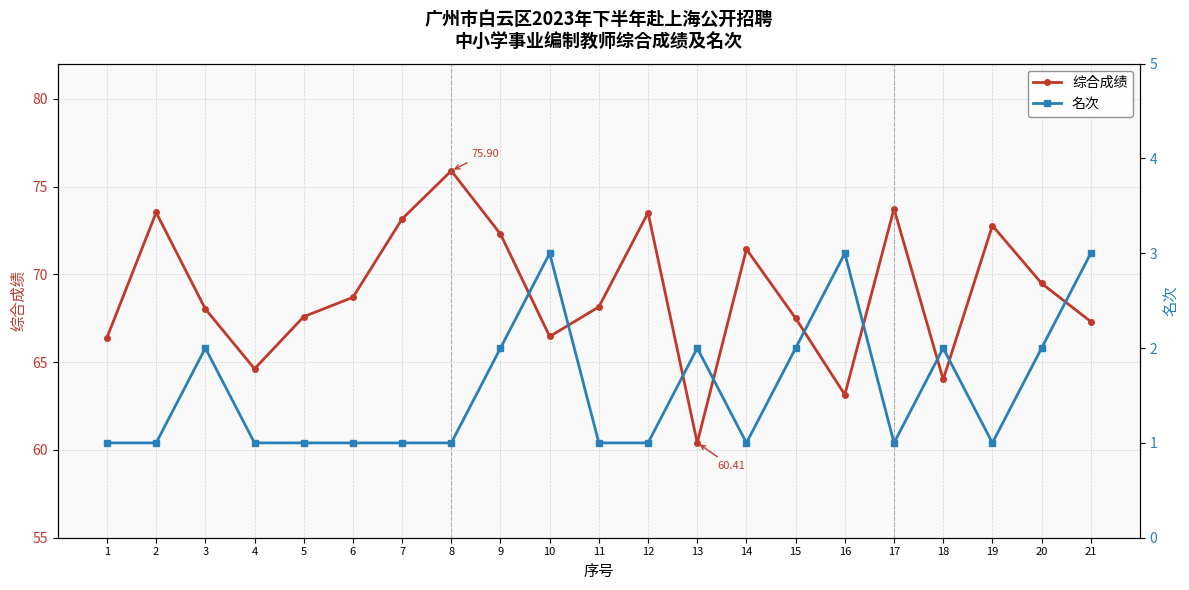

Which series has the largest range (max minus min)?

综合成绩